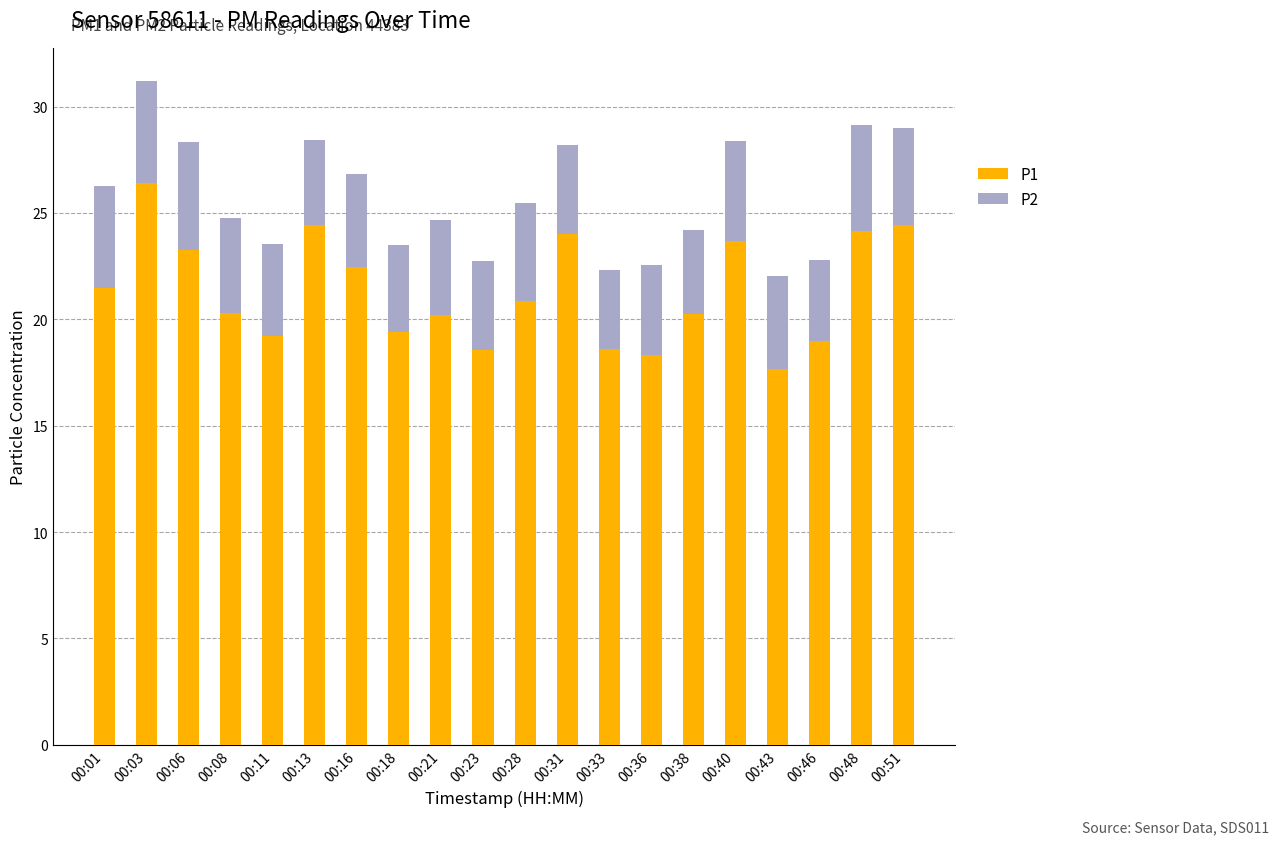

What are all the series names shown in the legend?

P1, P2